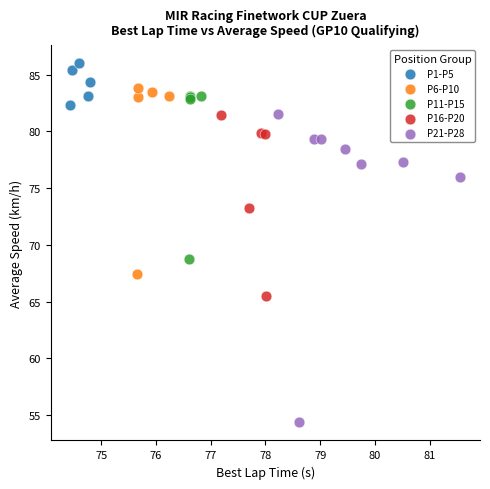

Which series has the widest spread of Y values?

P21-P28